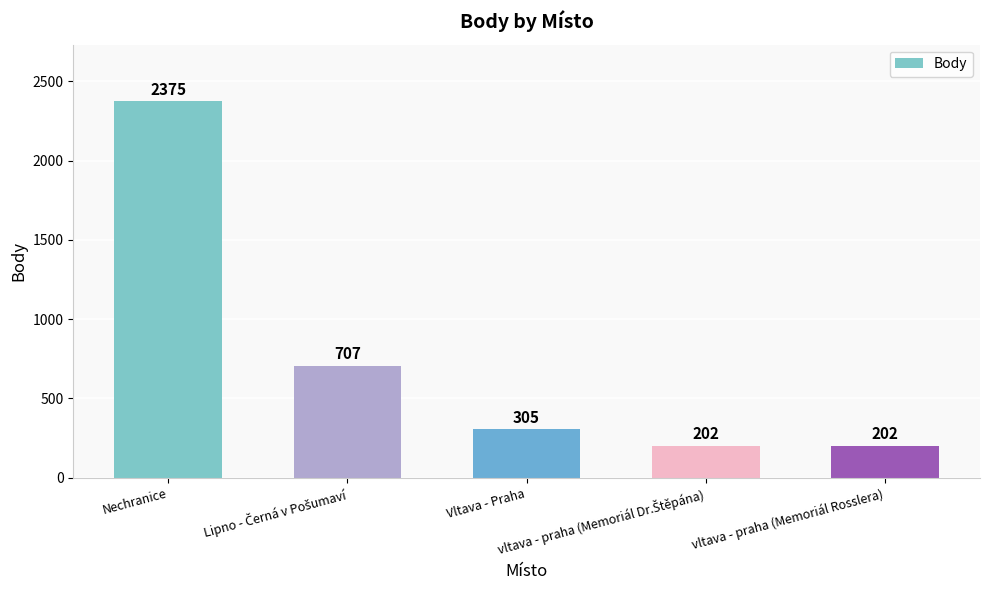

What is the minimum value shown in the chart?

202